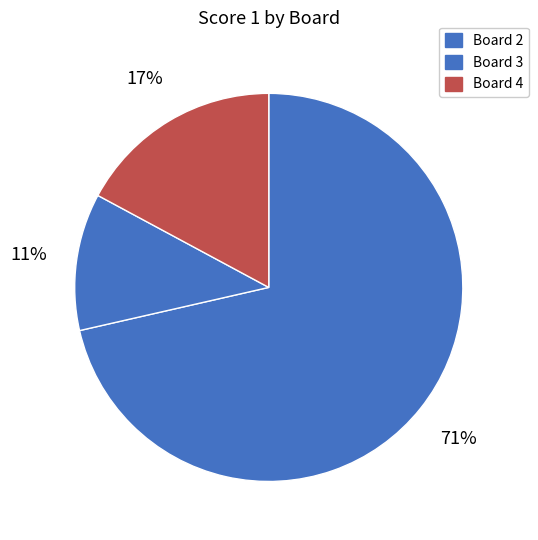

Count the number of slices in the pie.

3